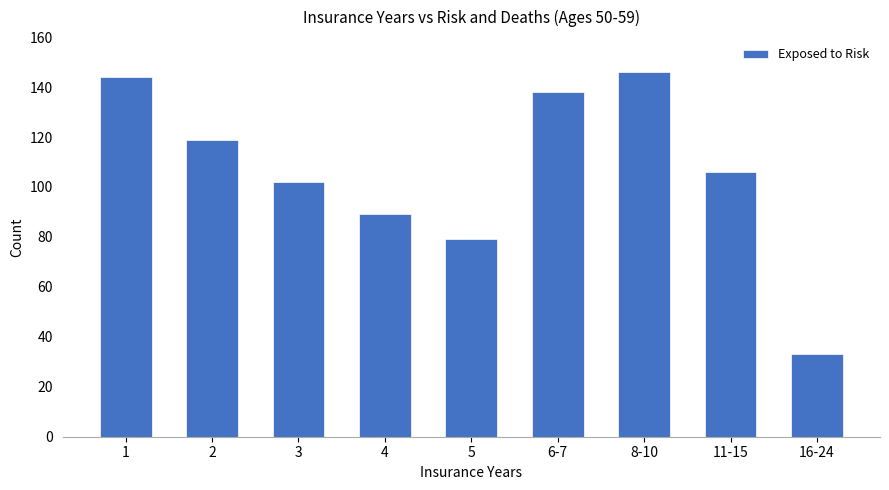

What position from the right is 3?

7